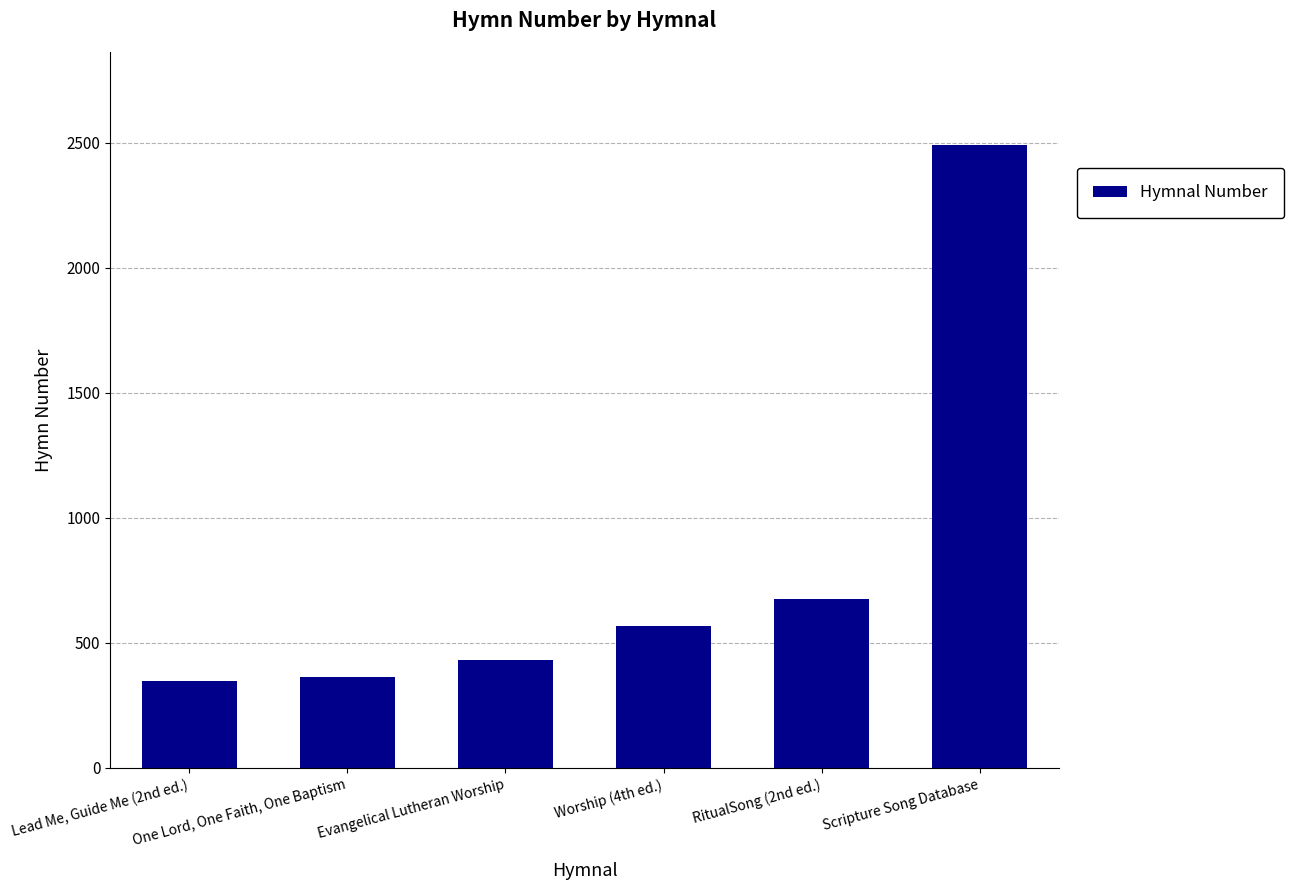

Which category has the highest value across all series?

Scripture Song Database